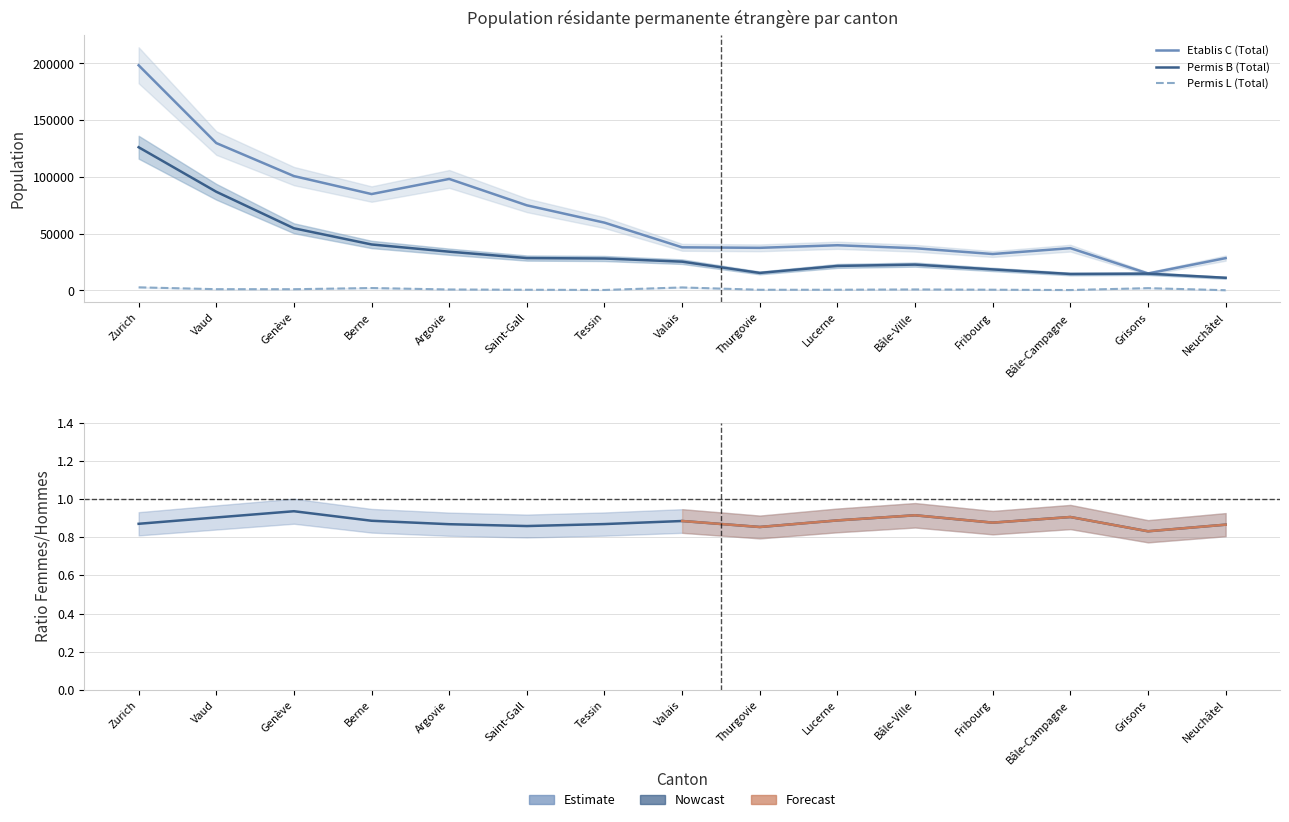

Is it true that Etablis C (Total) equals 98247 at Argovie?

True